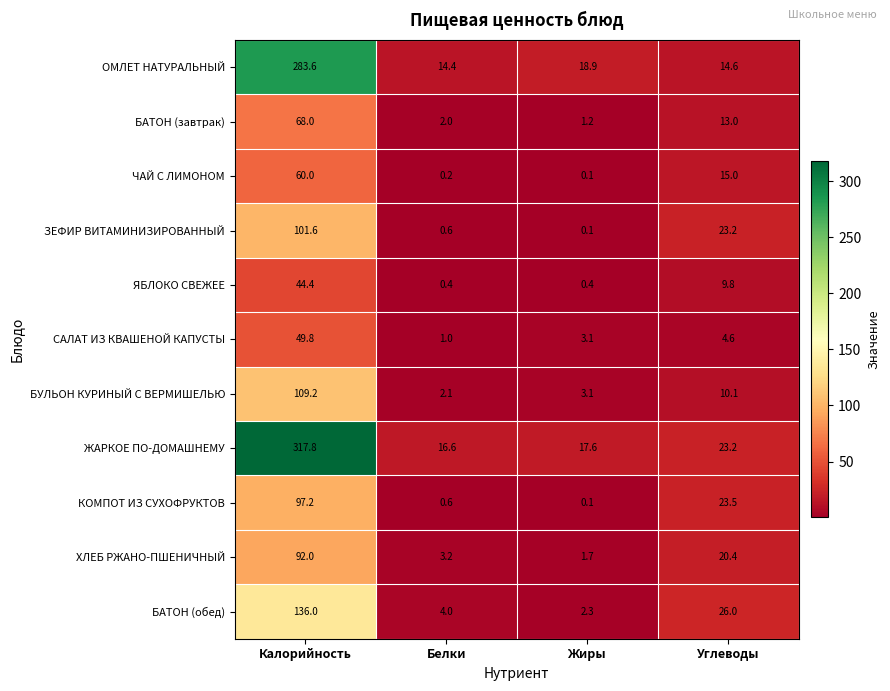

At how many categories does at least one series exceed 298?

1